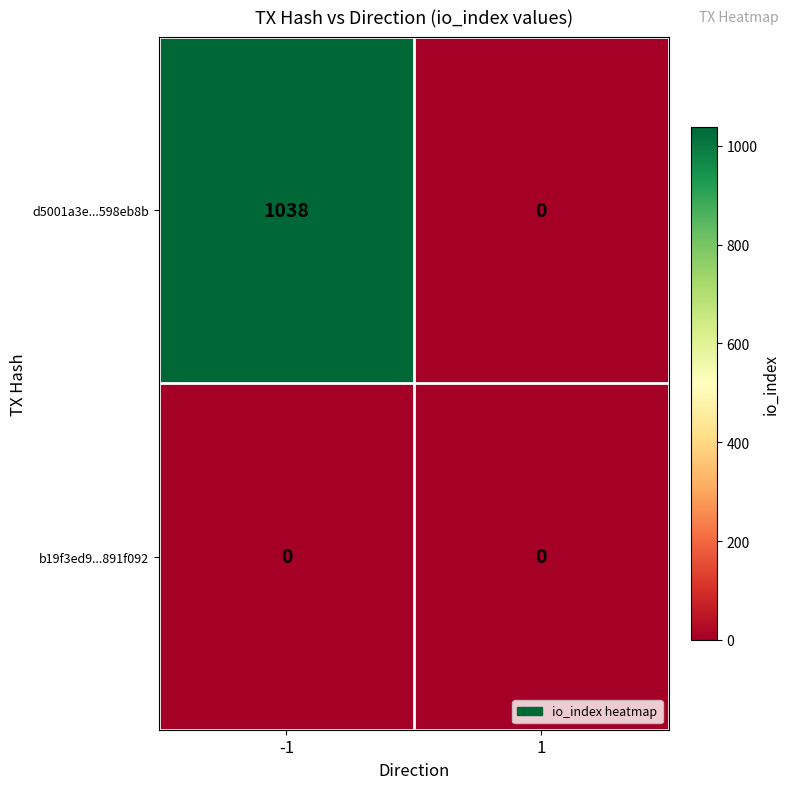

How many data points does each series have?

2